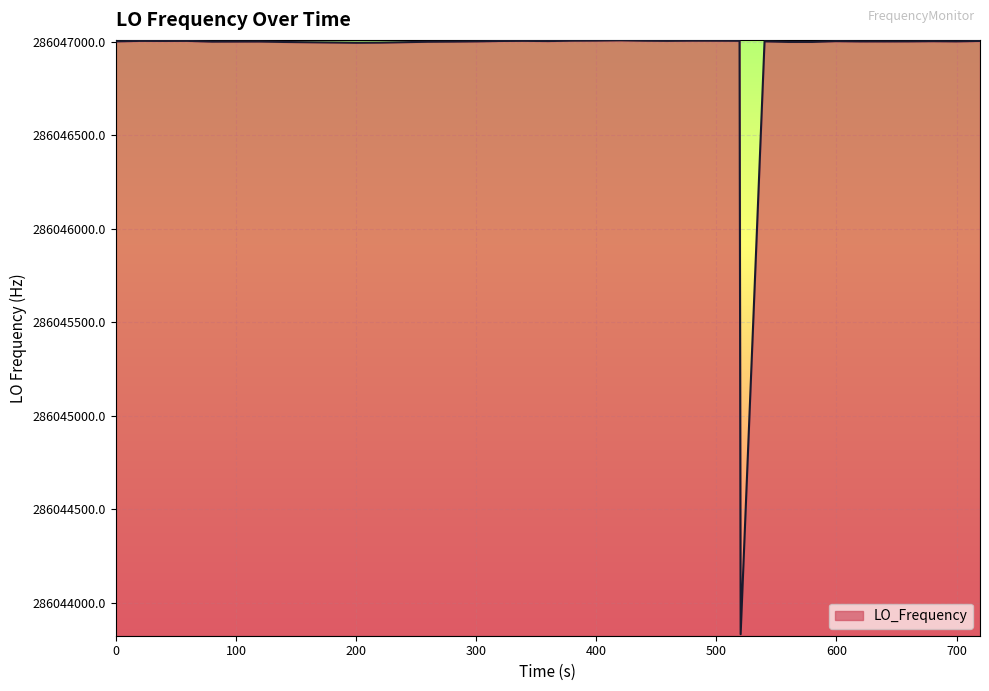

What is the minimum value shown in the chart?

286043830.3